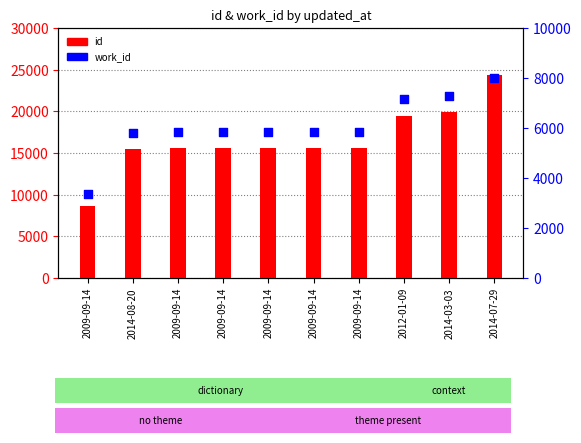

Which series contains the highest Y value?

id